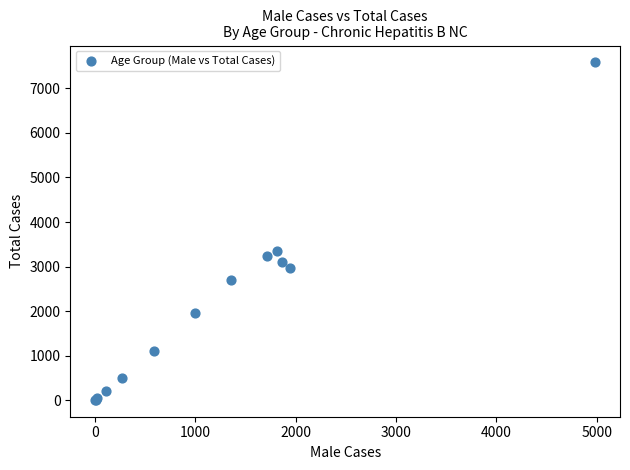

What Y value in the scatter plot is closest to 3796?

3354